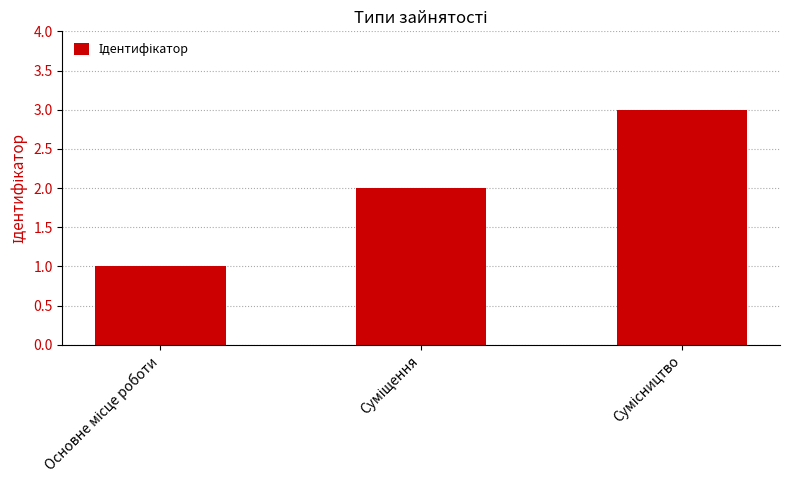

What is the greatest value displayed?

3